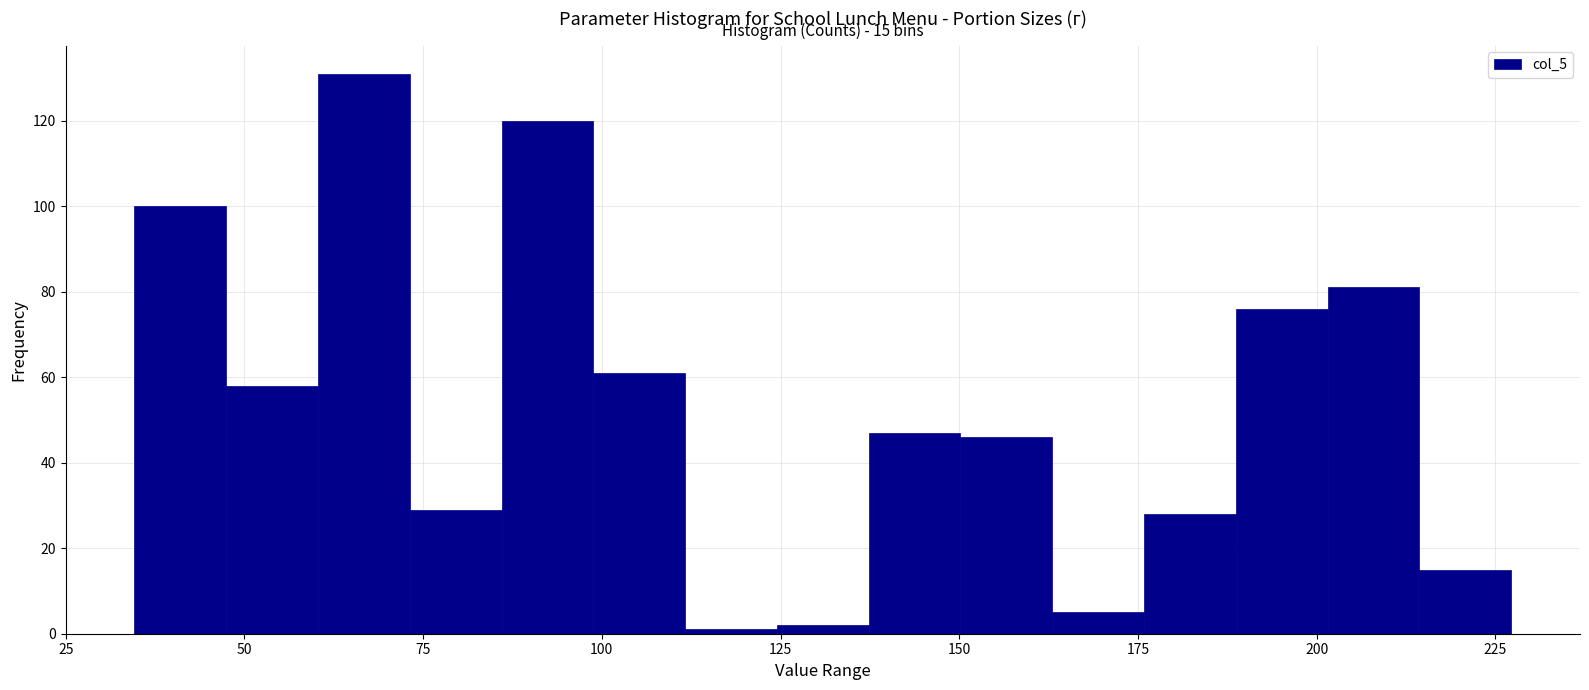

Around what value on the x-axis is the tallest bar? Give the approximate position of its centre, as read against the axis.

65